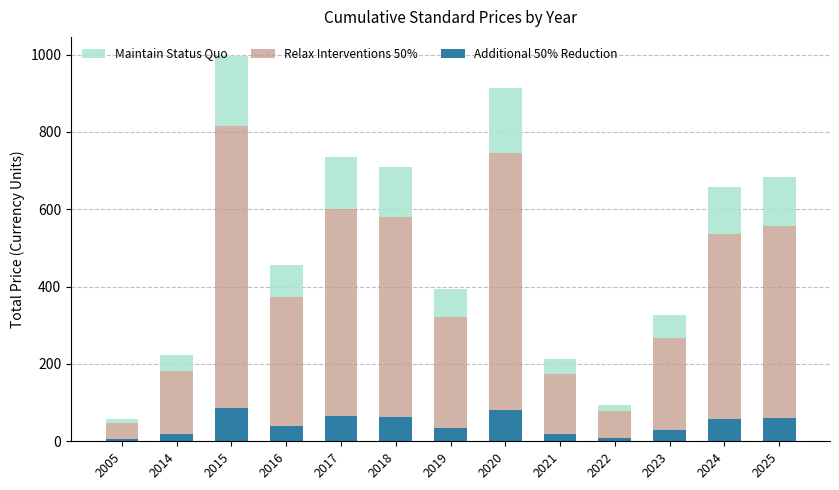

What is the maximum value for Additional 50% Reduction?

87.2